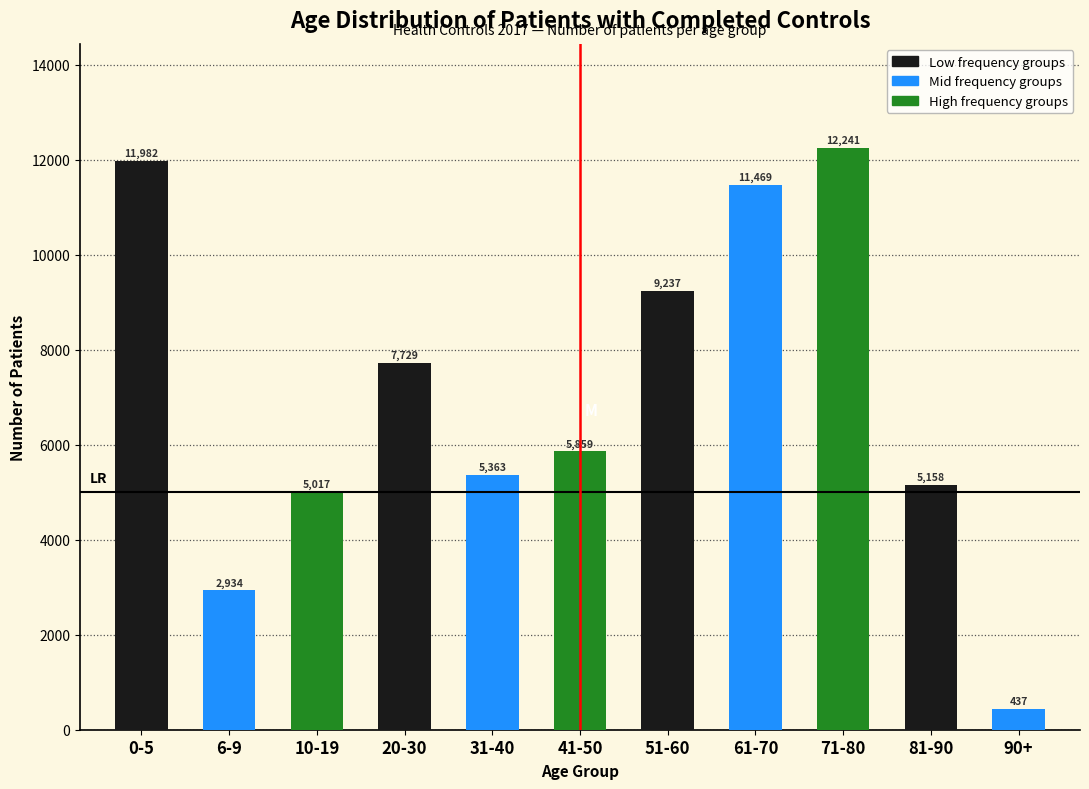

Reading left to right, extract all data points from this chart.

11982	2934	5017	7729	5363	5859	9237	11469	12241	5158	437